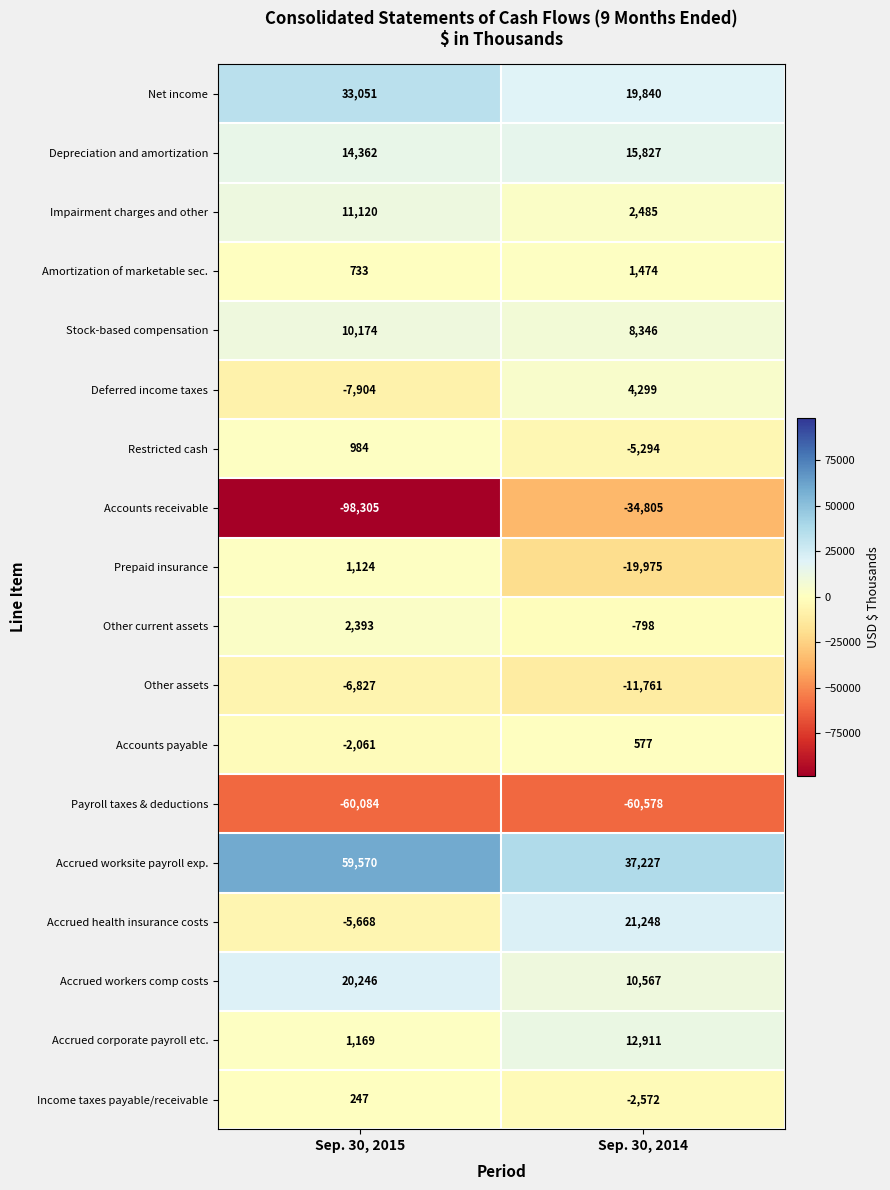

At which category is the sum across all series the highest?

Sep. 30, 2014